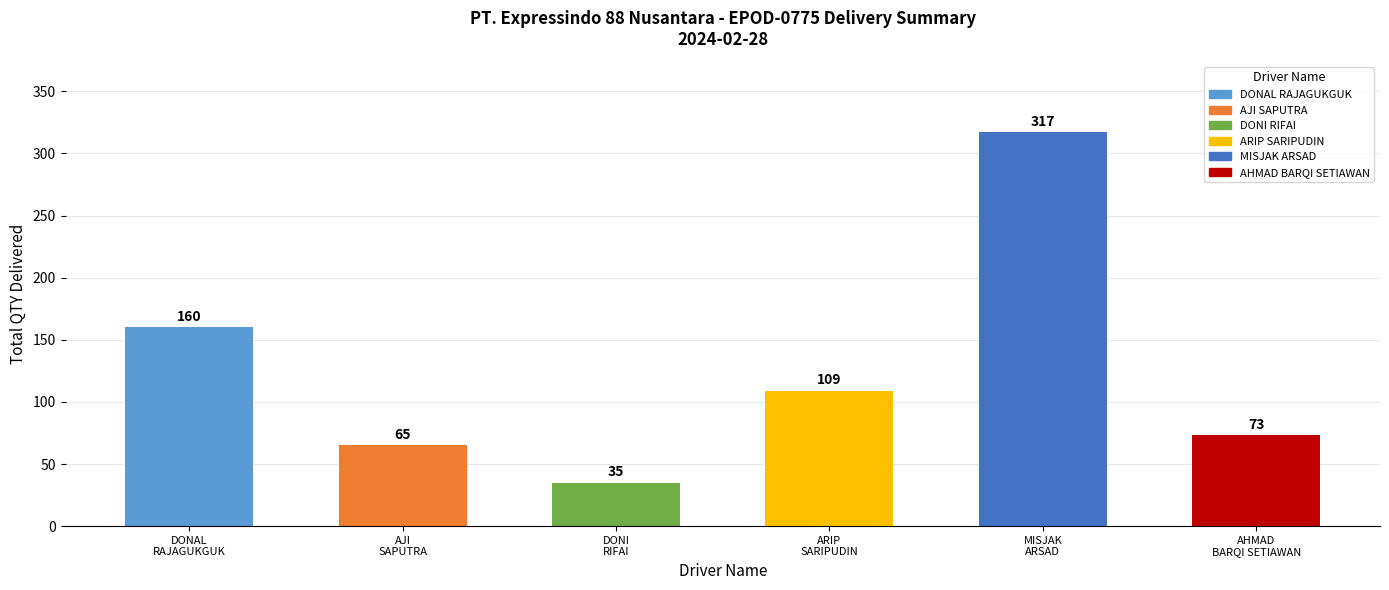

Rank the categories by value from lowest to highest.

DONI
RIFAI, AJI
SAPUTRA, AHMAD
BARQI SETIAWAN, ARIP
SARIPUDIN, DONAL
RAJAGUKGUK, MISJAK
ARSAD